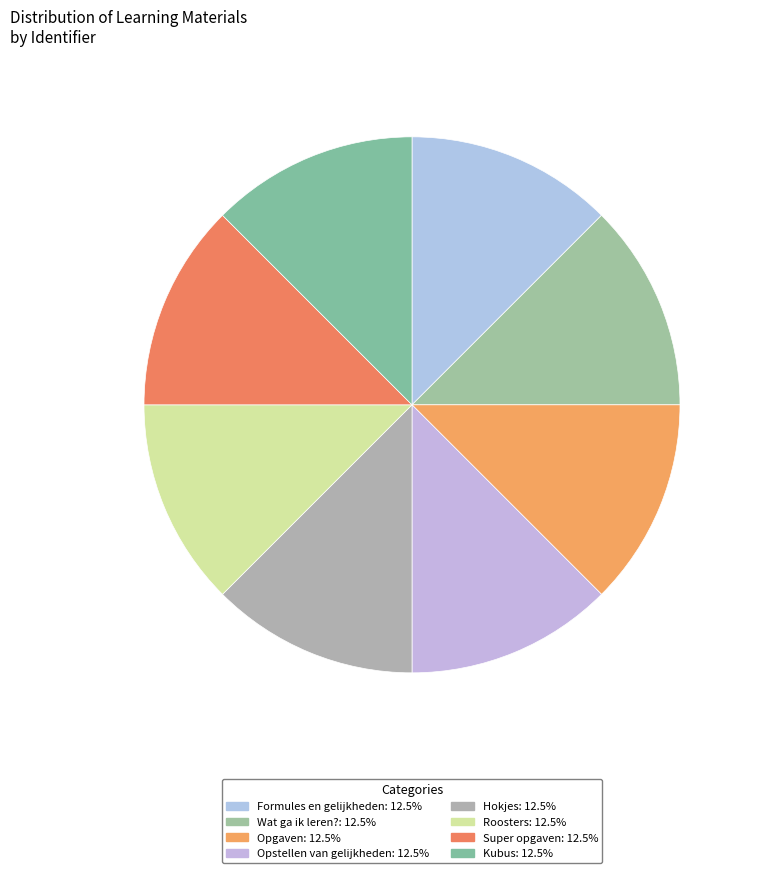

Between Kubus and Hokjes, which is larger?

Kubus